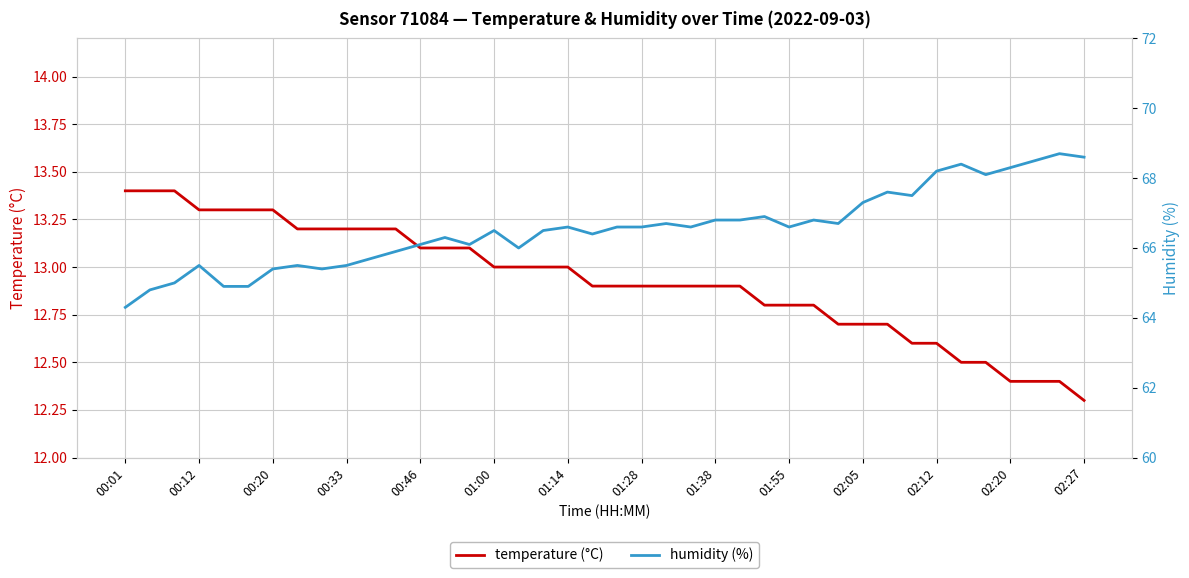

True or false: temperature (°C) and humidity (%) intersect in this chart.

False